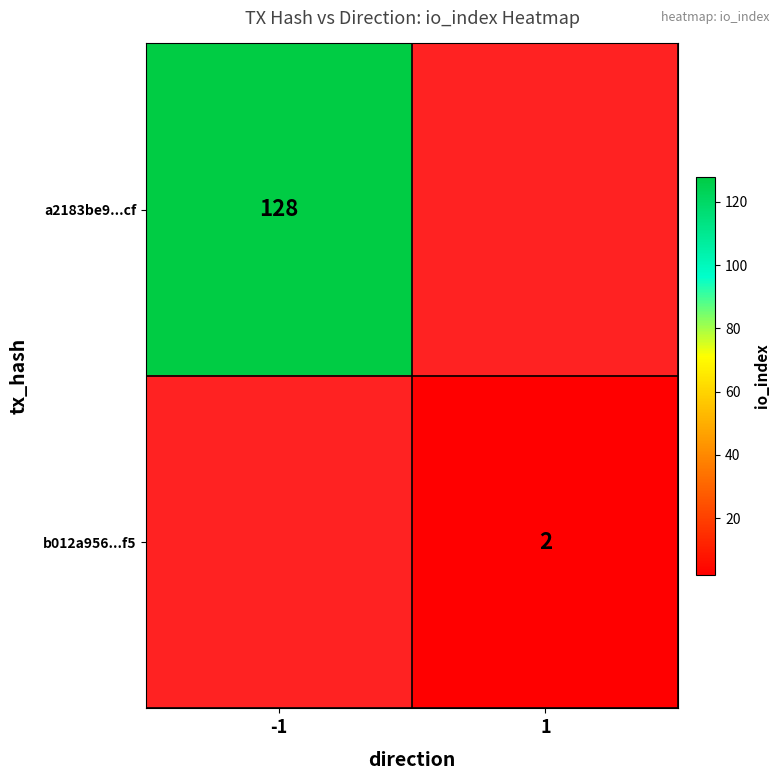

The value of a2183be9...cf at -1 is 128. True or false?

True